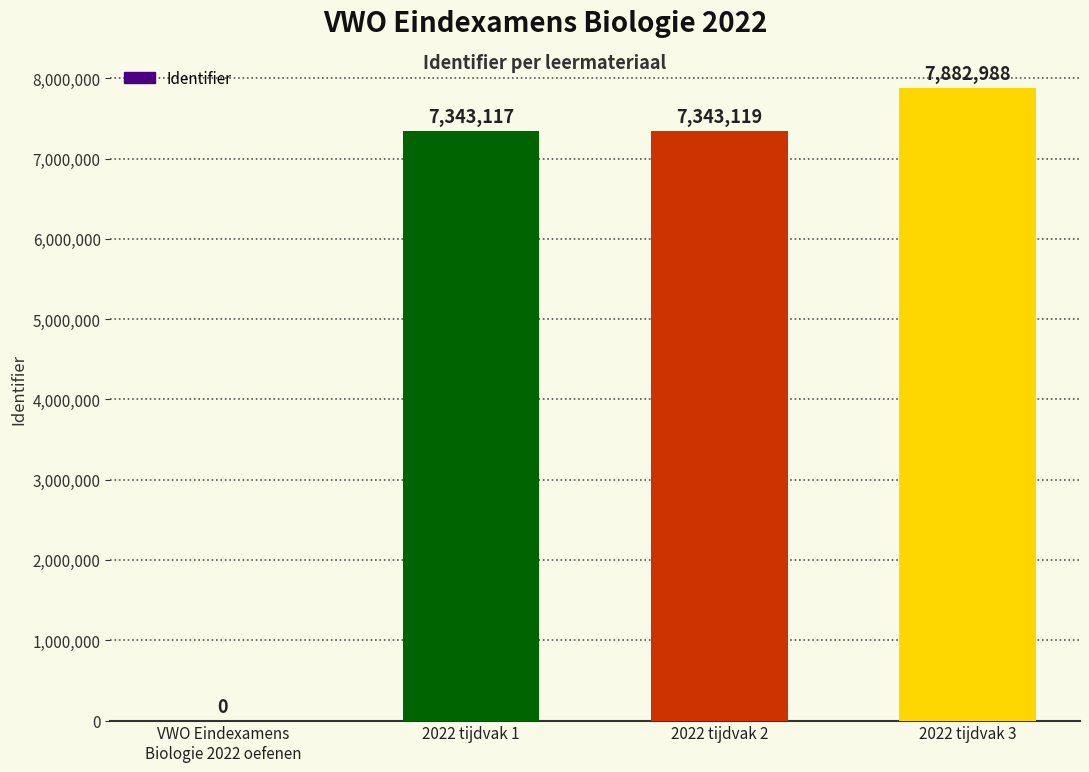

At which label is the value closest to 3941494?

2022 tijdvak 1